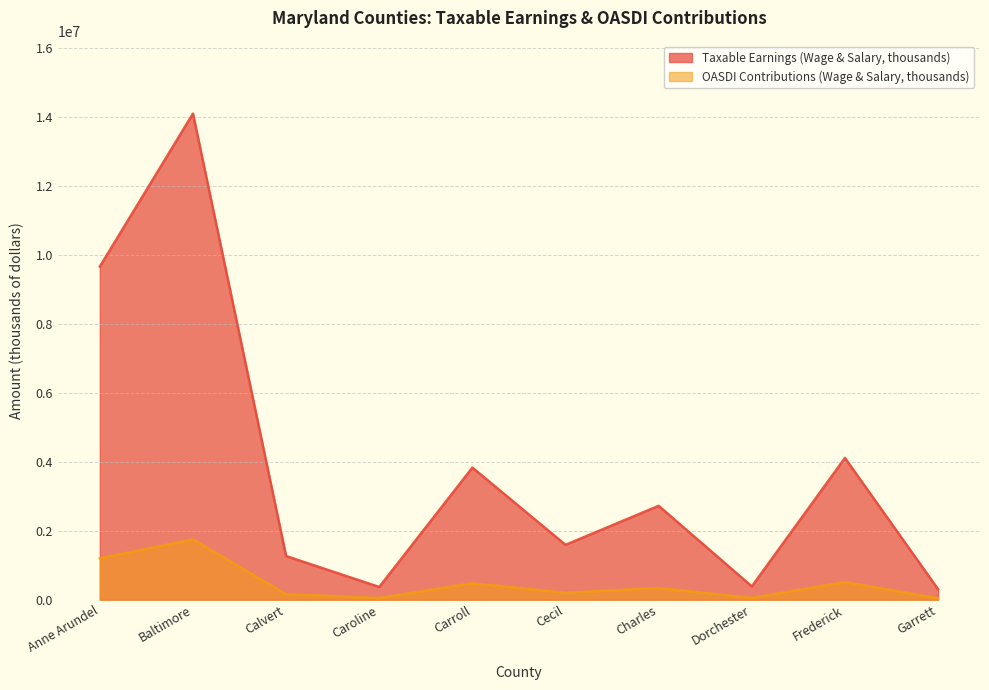

At how many categories does at least one series exceed 10278796?

1